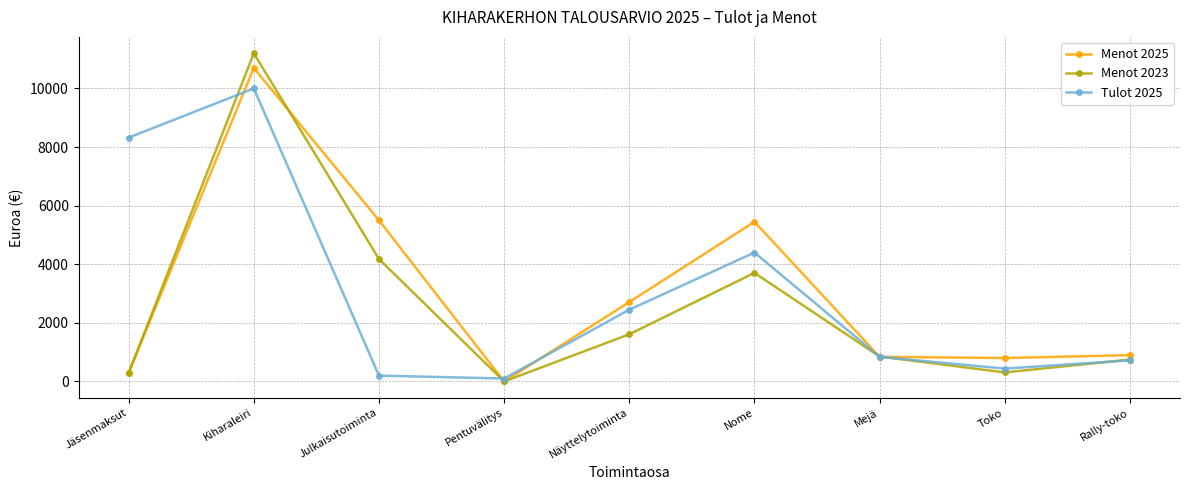

What position from the right is Toko?

2